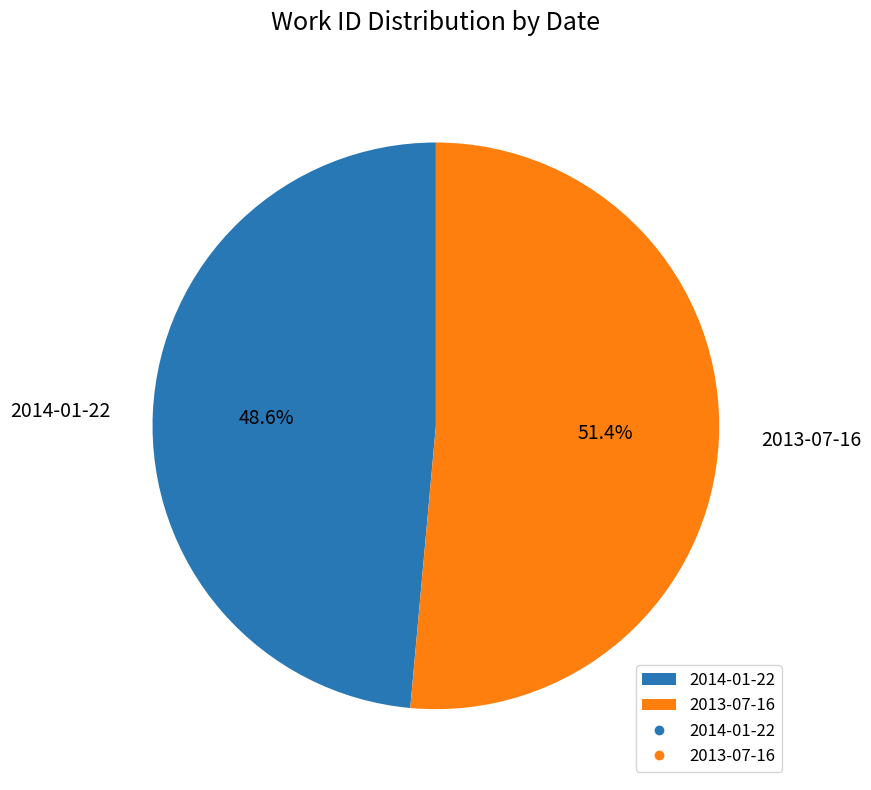

Which slice is the smallest?

2014-01-22